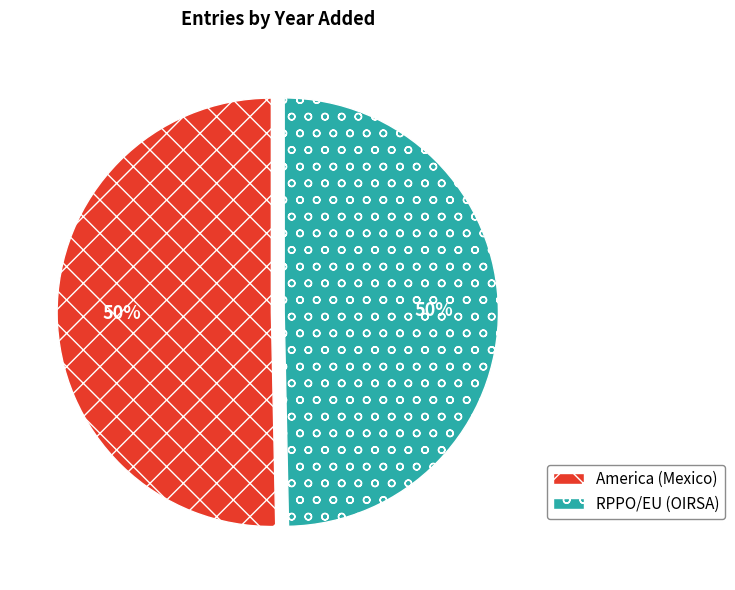

What is the ratio of the value at RPPO/EU (OIRSA) to the value at America (Mexico)?

1.0